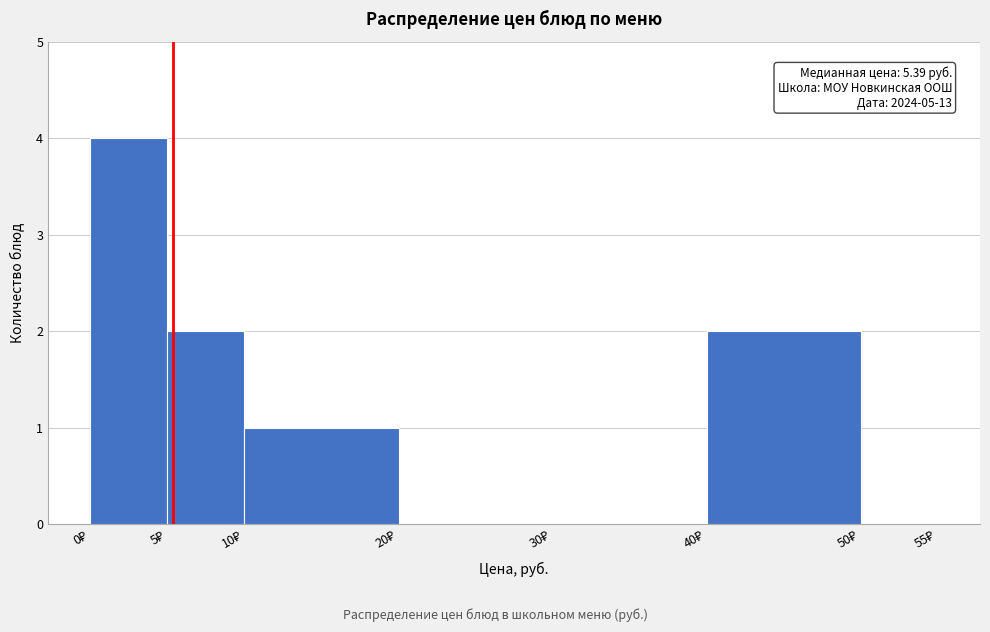

Over which range of the x-axis is the bar tallest?

0 to 5